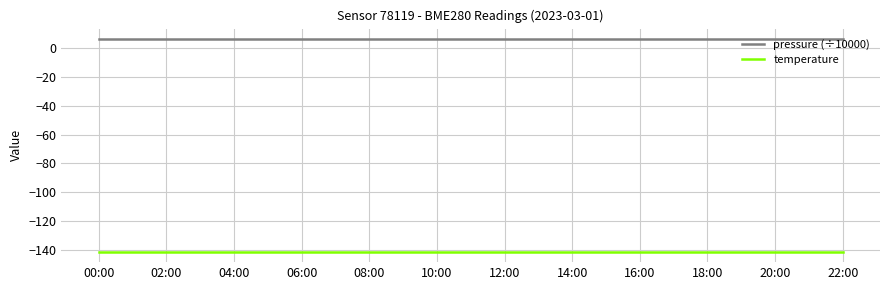

What is the sum of all pressure (÷10000) values?

77.1